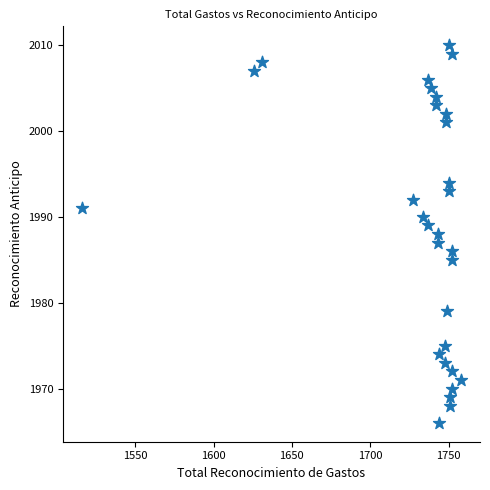

What is the range of Y values (max minus min)?

44